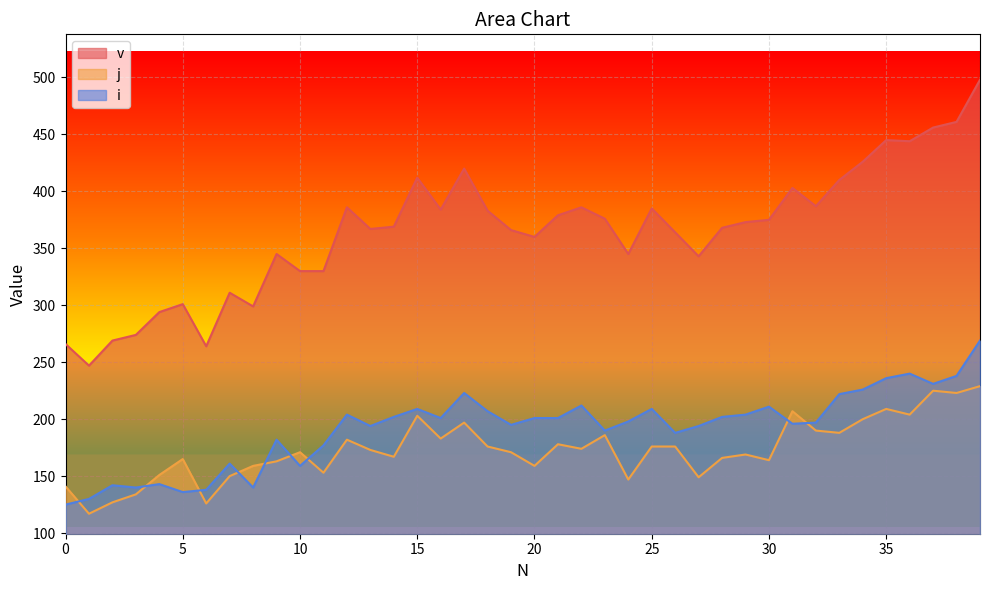

Between 10 and 35, which is larger?

35